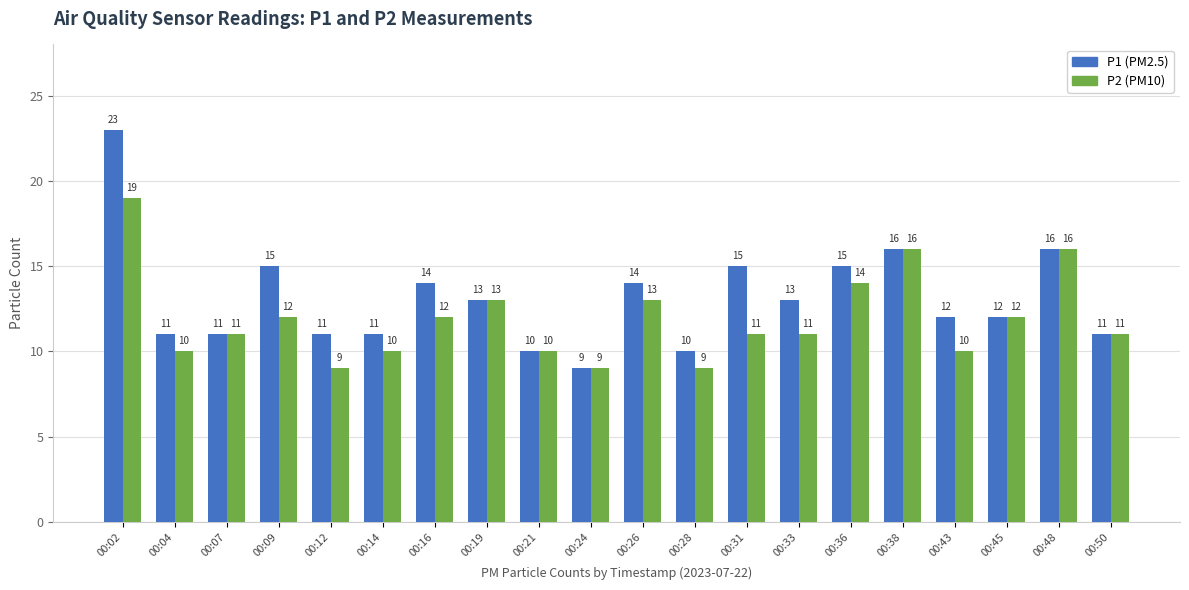

At which category is the sum across all series the highest?

00:02